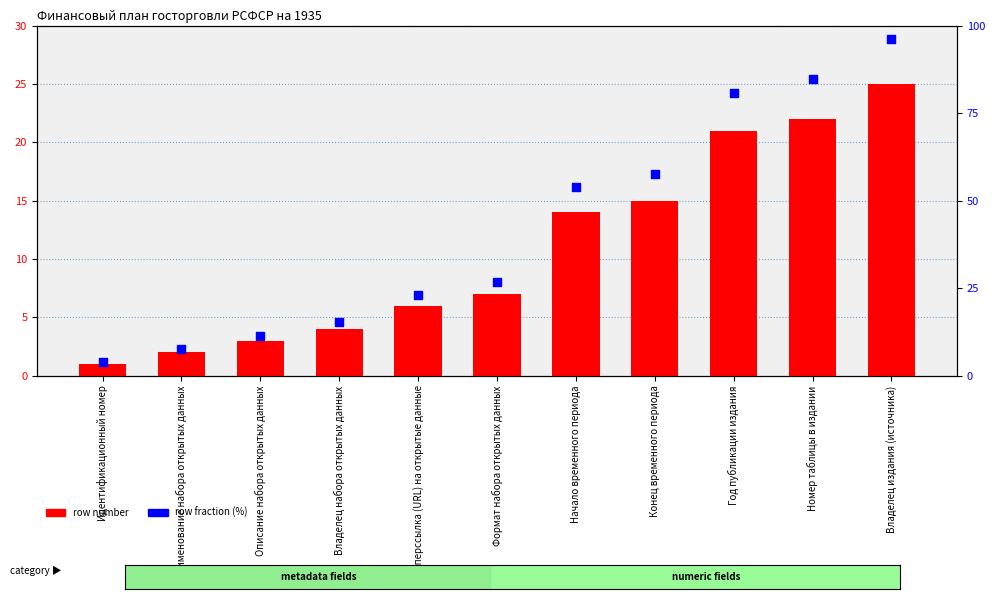

At how many categories does at least one series exceed 63?

3